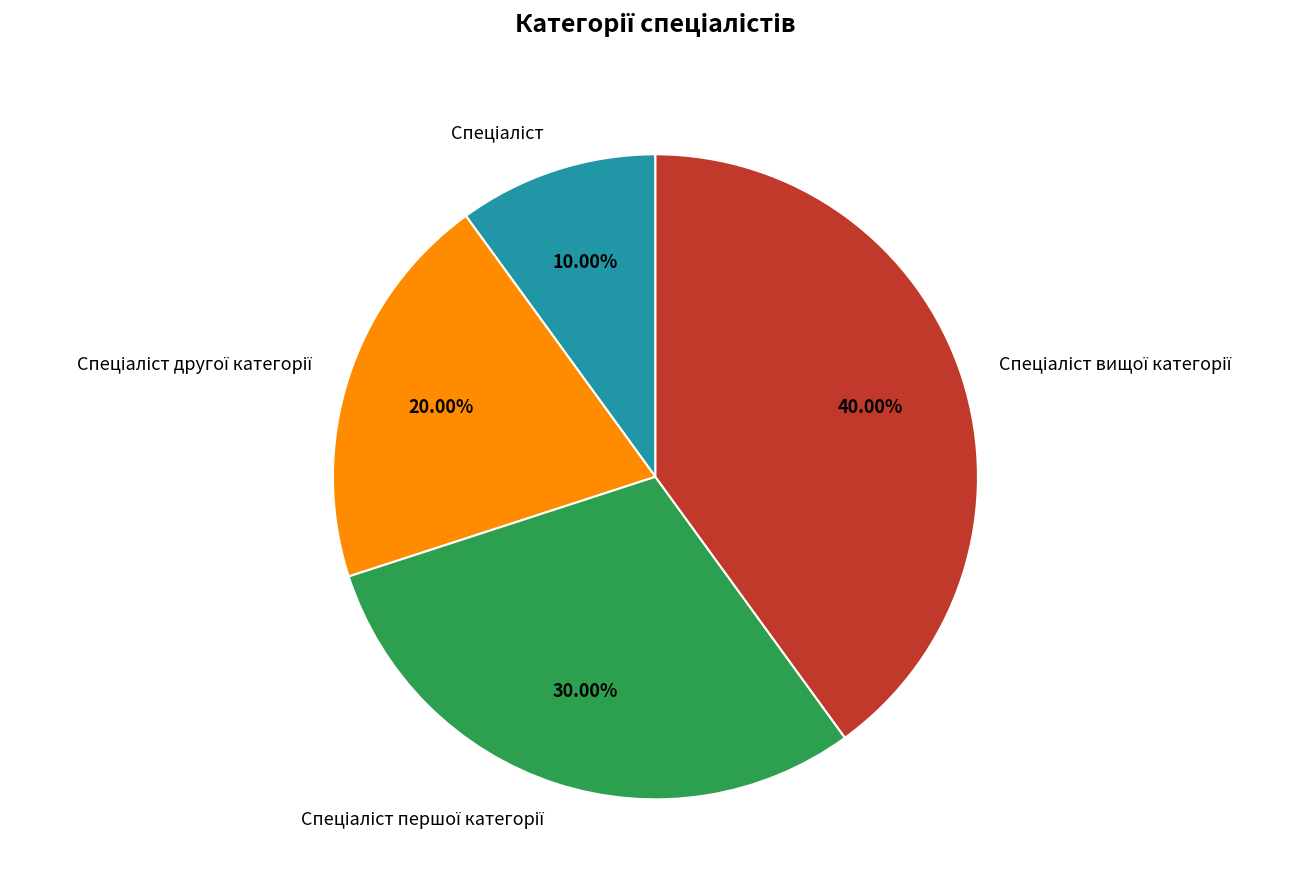

Is there any slice that represents more than half of the pie?

No